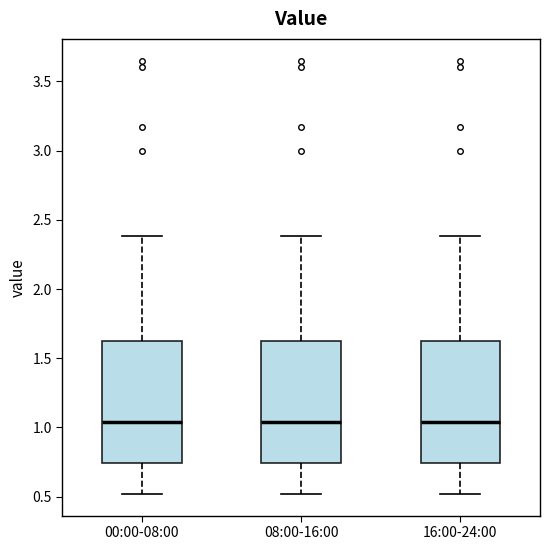

Where does the lower whisker of the box for 16:00-24:00 end on the y-axis? The values are not printed on the chart, so give them approximately, as read against the axis.

0.50